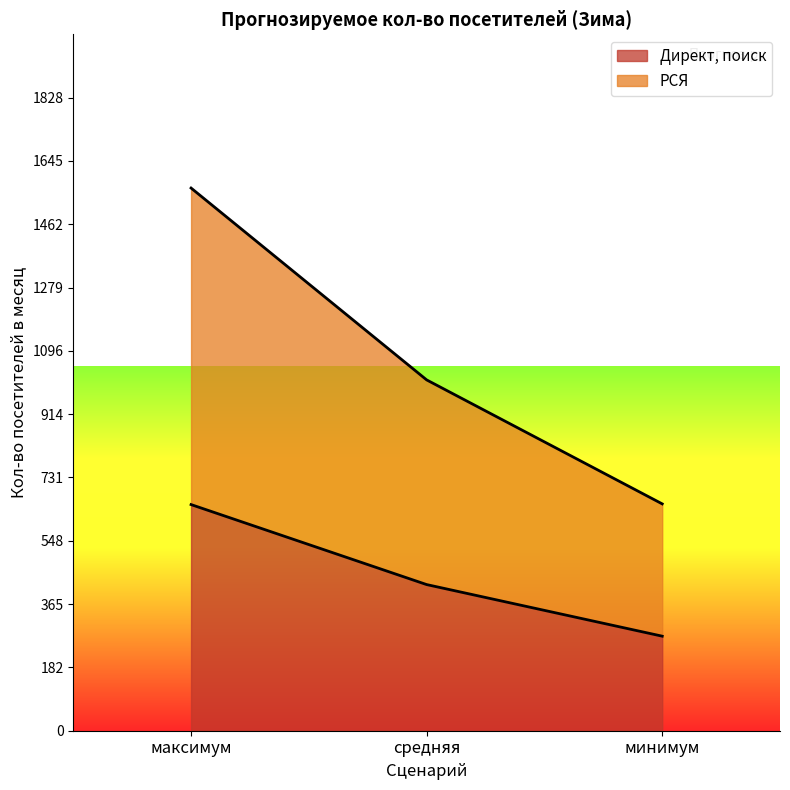

Between максимум and средняя, which is larger?

максимум